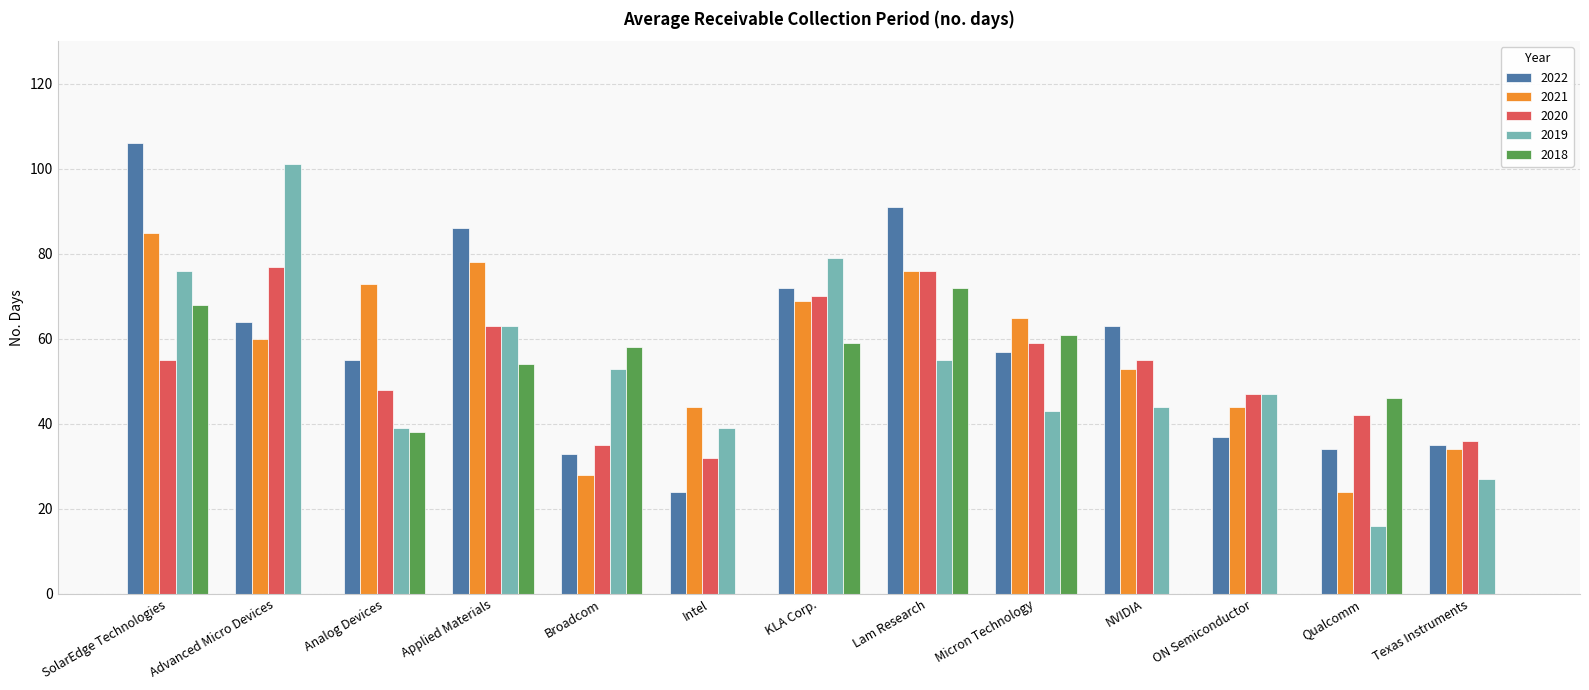

The value of 2020 at Analog Devices is 48. True or false?

True